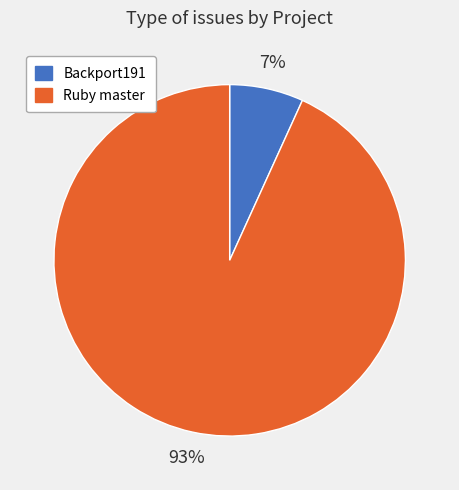

Which has a higher value, Ruby master or Backport191?

Ruby master